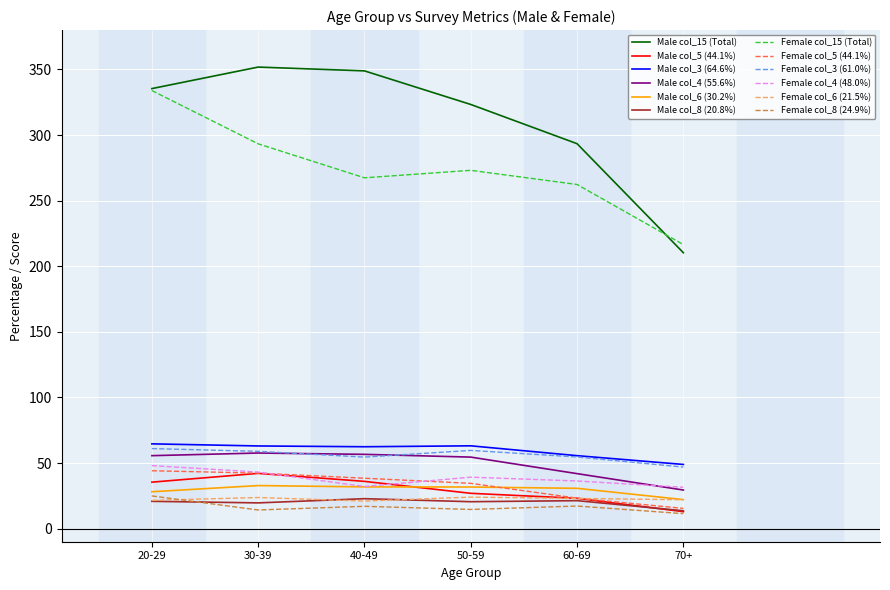

Is this an area chart (filled region under the line)?

No